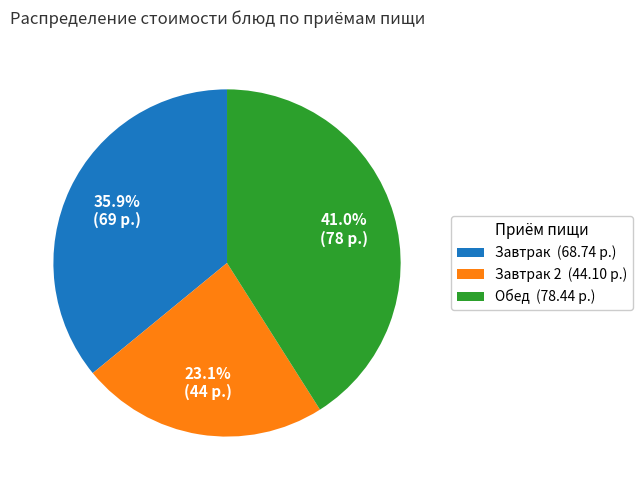

What is the ratio of the value at Обед (78.44 р.) to the value at Завтрак (68.74 р.)?

1.1